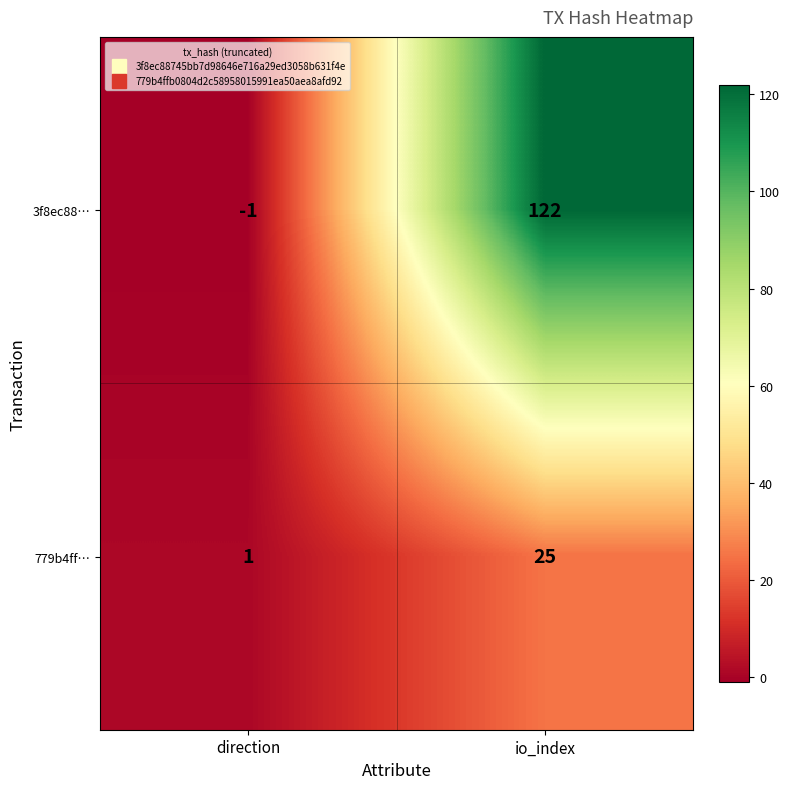

Rank the series by their average value, from highest to lowest.

3f8ec88…, 779b4ff…